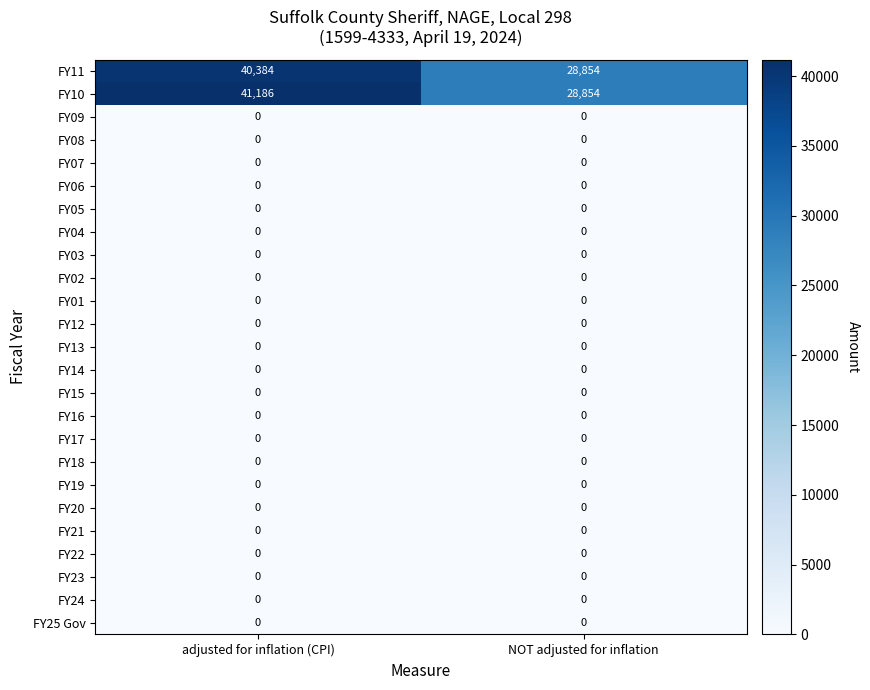

At which category is the sum across all series the highest?

adjusted for inflation (CPI)